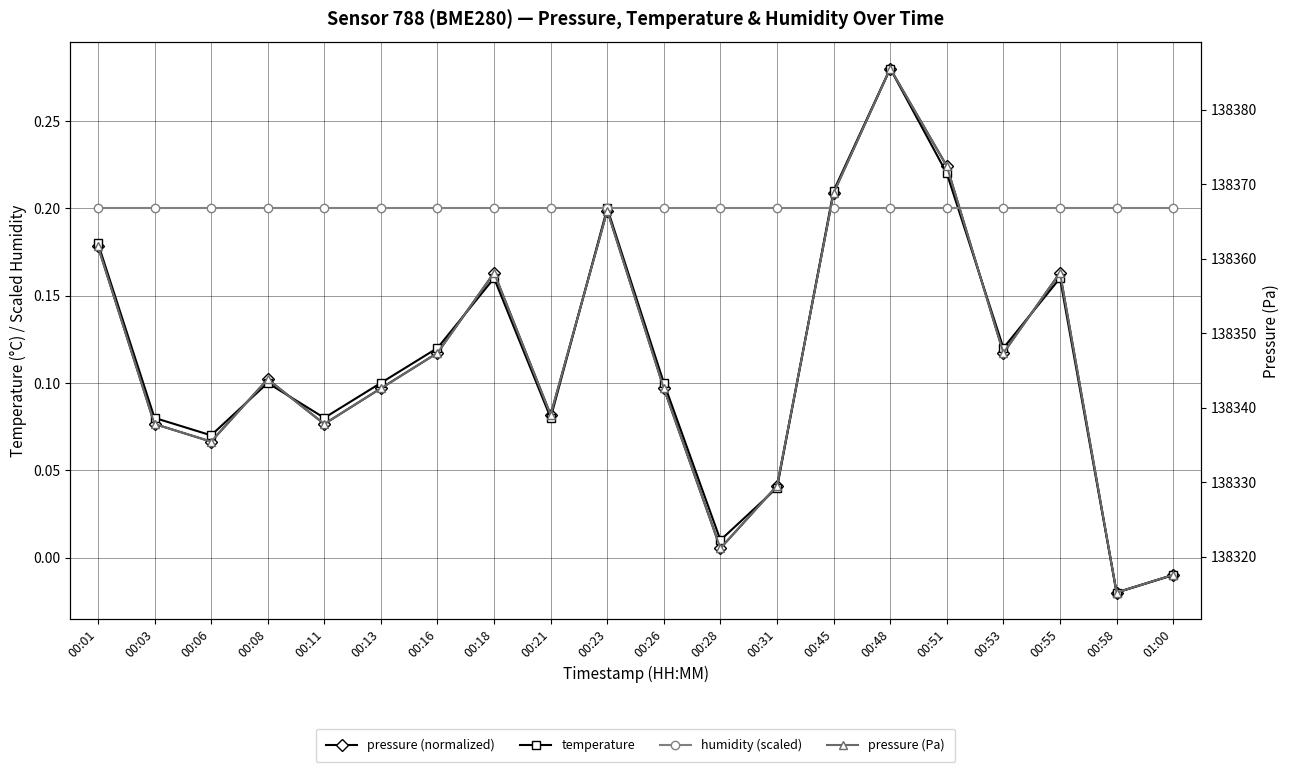

True or false: humidity (scaled) has a value of 0.1 at 00:13.

False